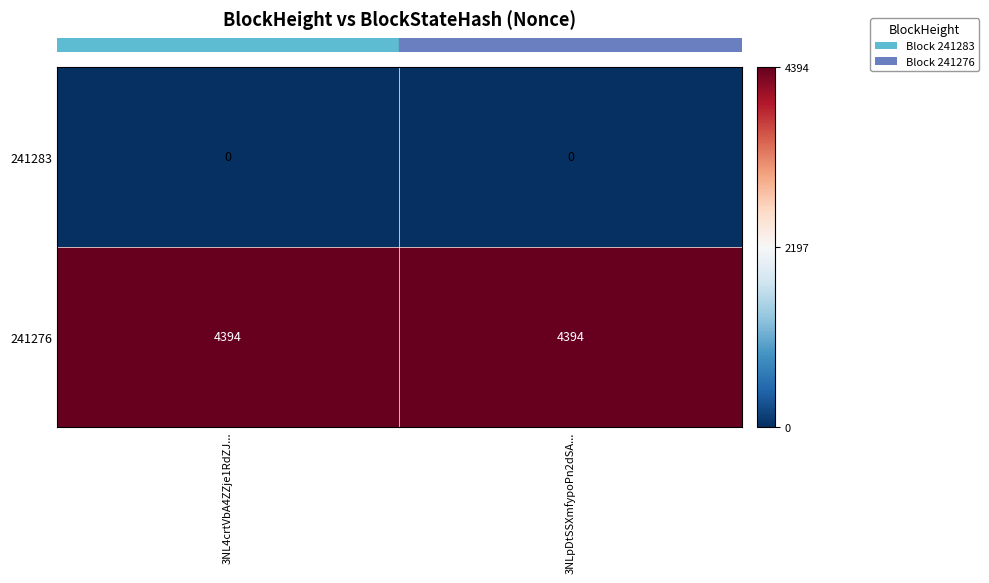

What is the maximum value shown in the chart?

4394